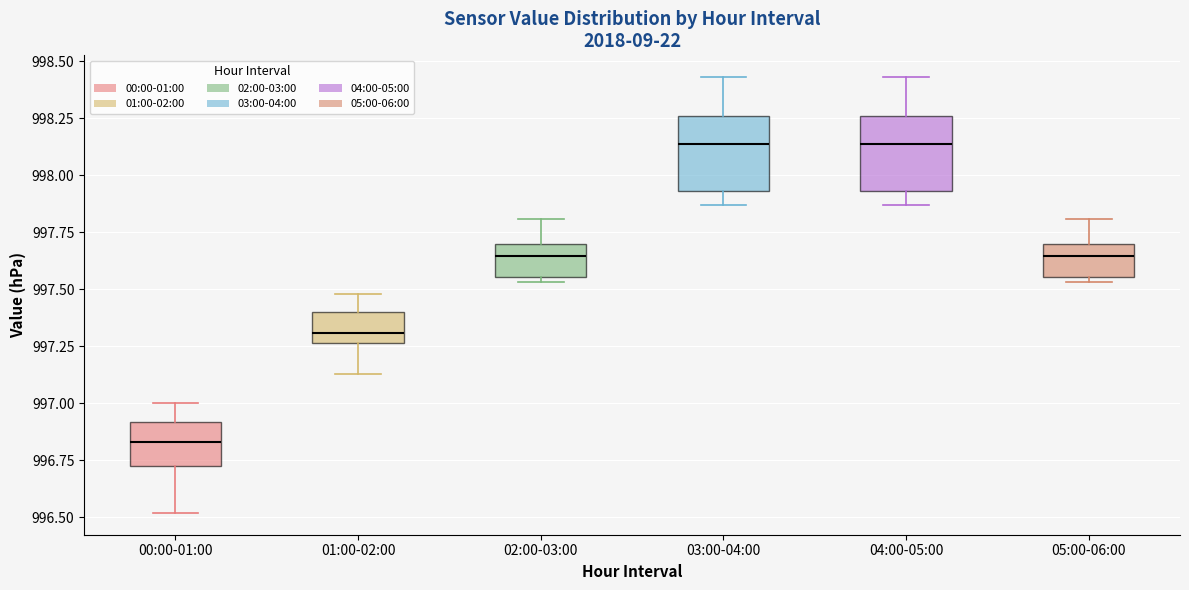

Where does the upper whisker of the box for 02:00-03:00 end on the y-axis? The values are not printed on the chart, so give them approximately, as read against the axis.

997.80